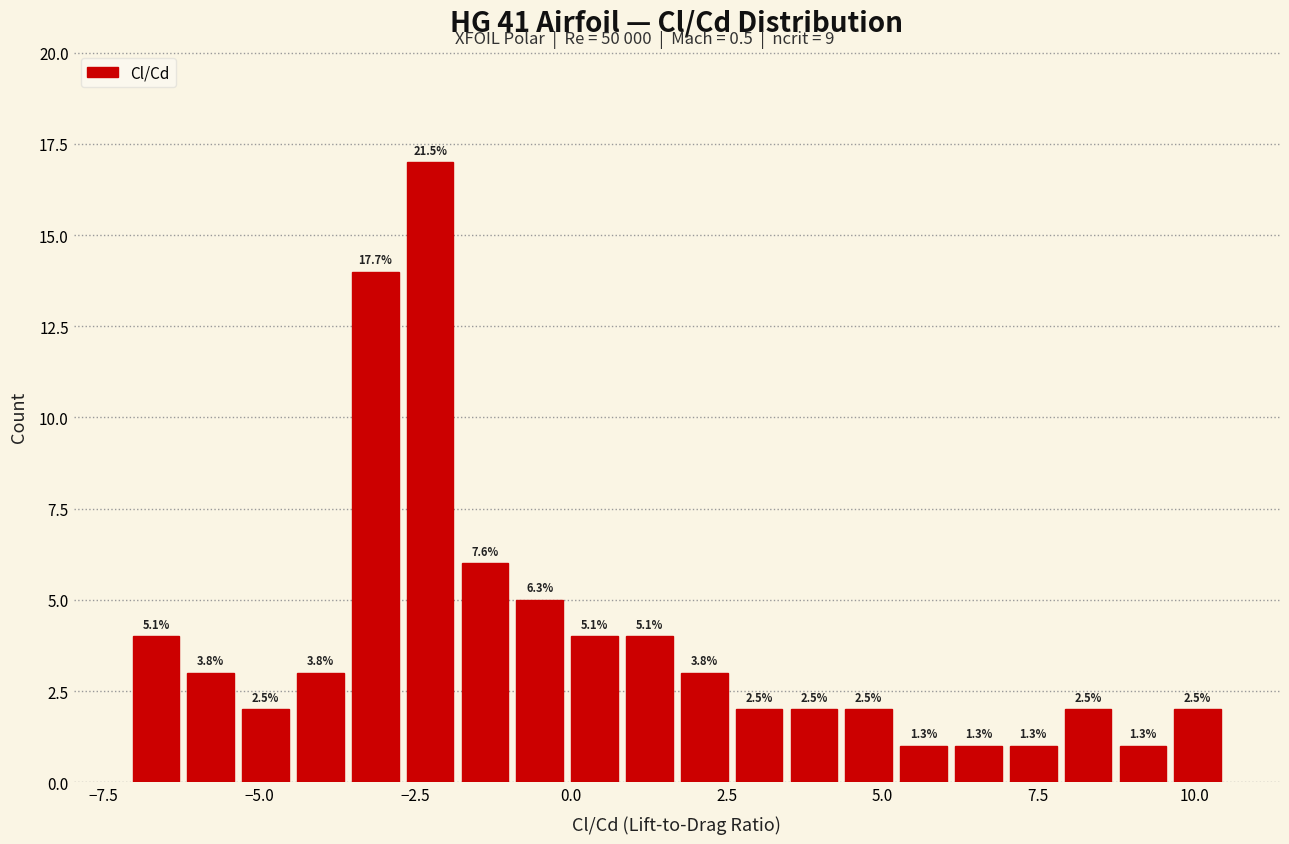

Read against the x-axis, roughly where is the centre of the tallest bar?

-2.5